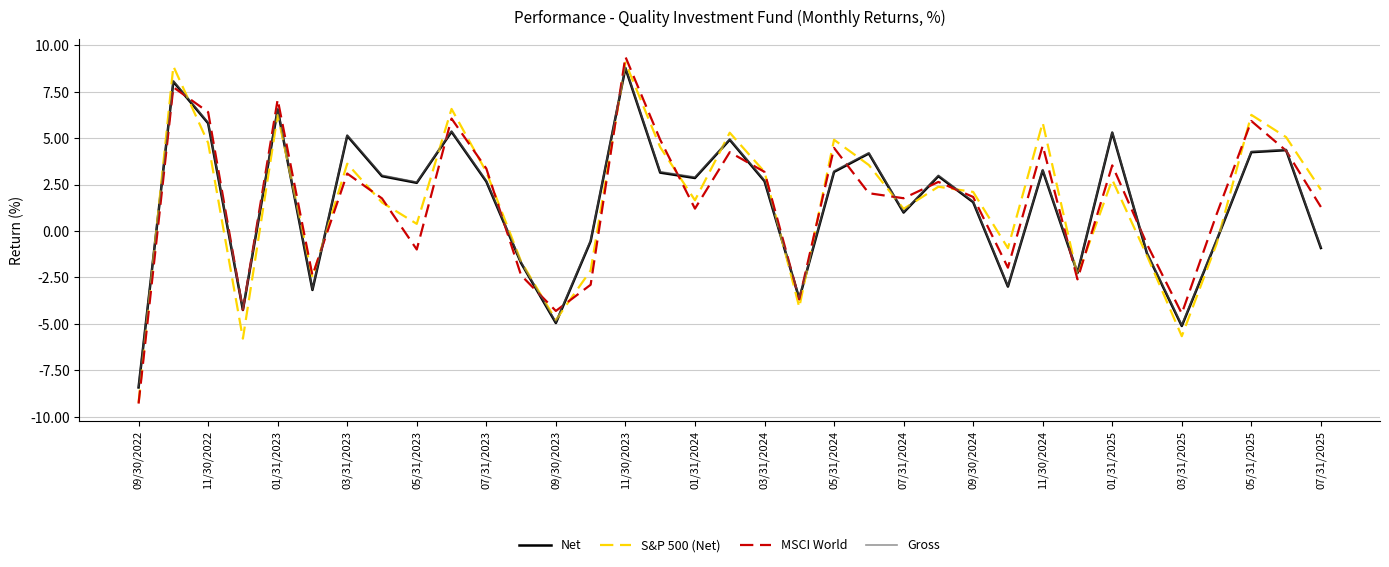

What is the greatest value displayed?

9.4